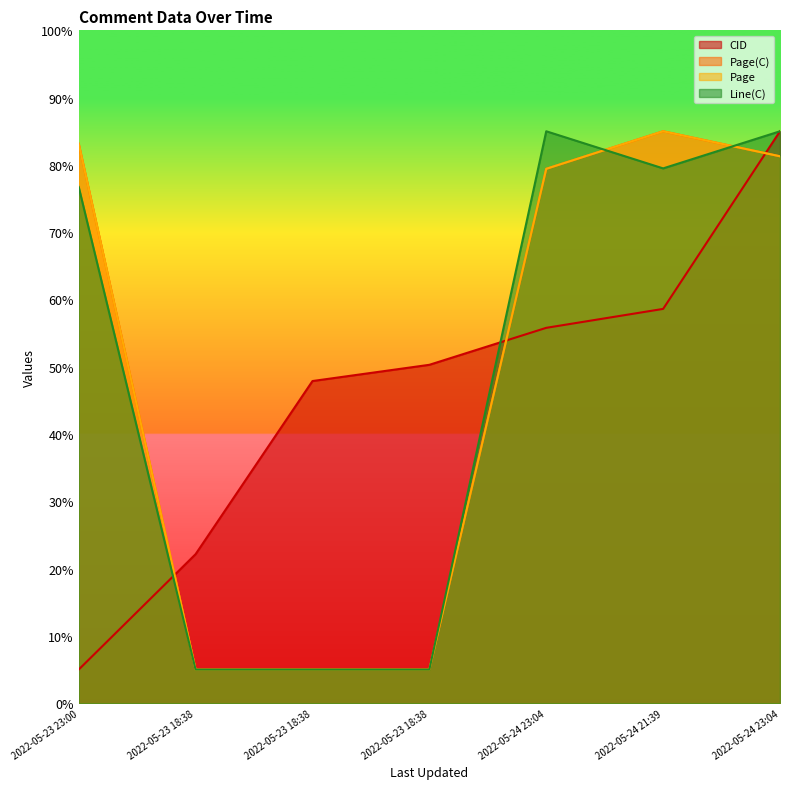

True or false: CID has more than 2 points higher than both neighbors.

False